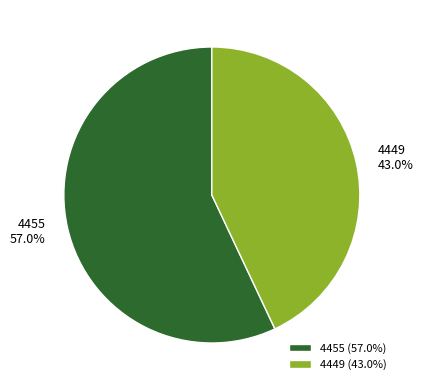

Which slice represents more than half of the pie?

4455